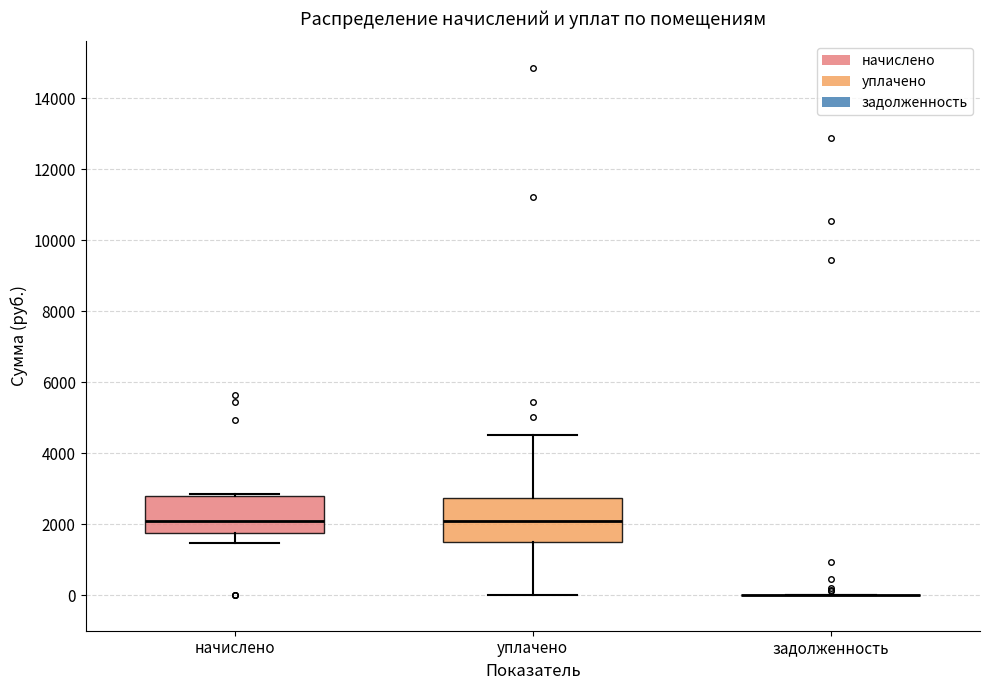

Reading left to right, transcribe this box plot: for each box, give where its median line is, the range the box spans, and where its two whiskers end, as read against the y-axis. The values are not printed on the chart, so give them approximately, as read against the axis.

начислено: median 2200, box 1800 to 2800, whiskers 1400 to 2800 (just above the box's upper edge)
уплачено: median 2000, box 1600 to 2800, whiskers 0 to 4600
задолженность: box collapsed to a line at 0, whiskers 0 to 0